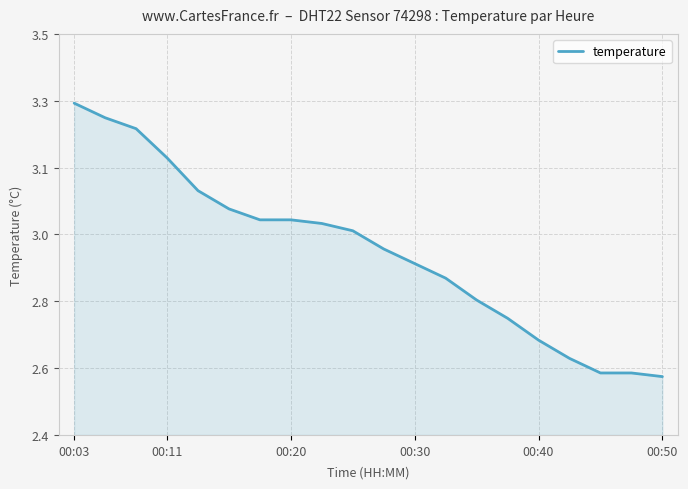

Does the chart display data point markers on the line(s)?

No